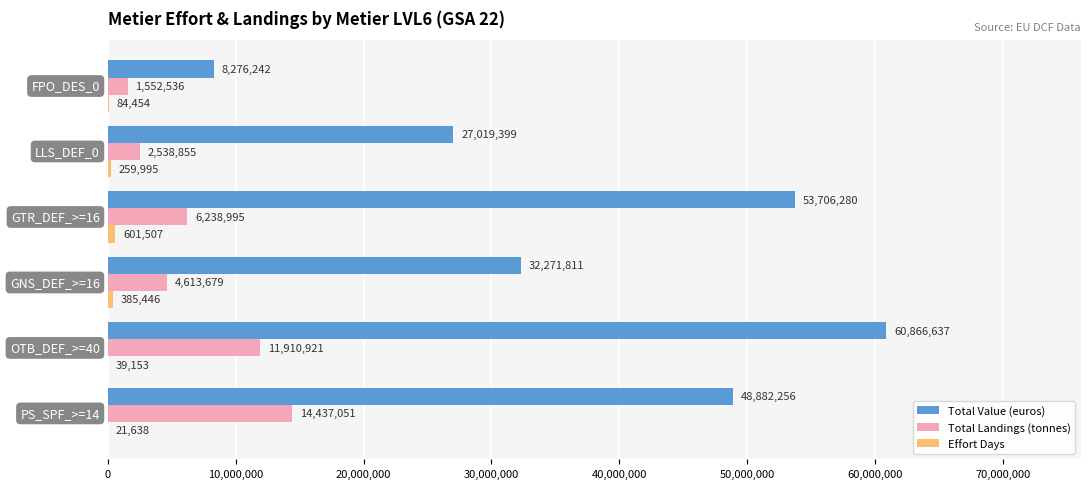

What is the maximum value for Total Value (euros)?

60866636.6